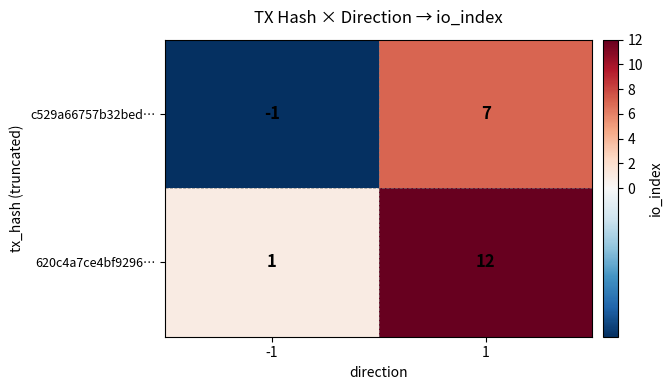

At how many categories does at least one series exceed 10?

1